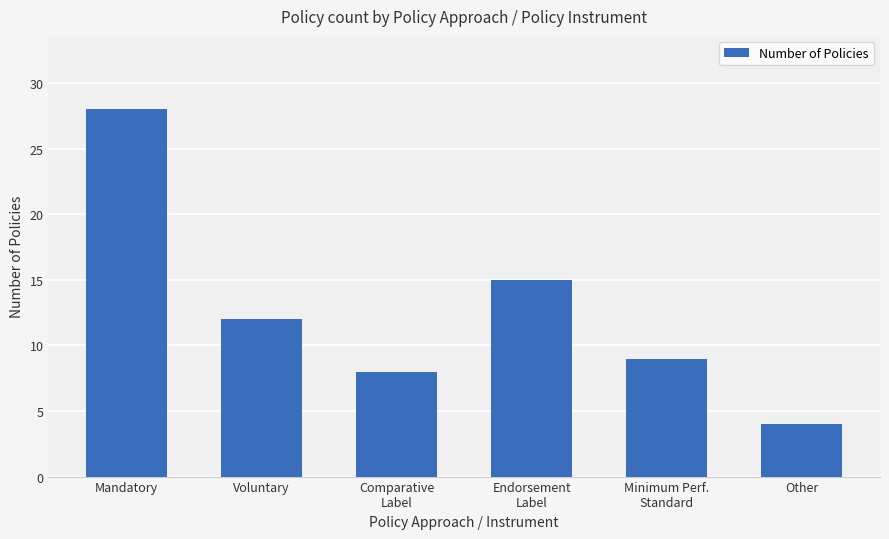

What position from the left is Endorsement
Label?

4